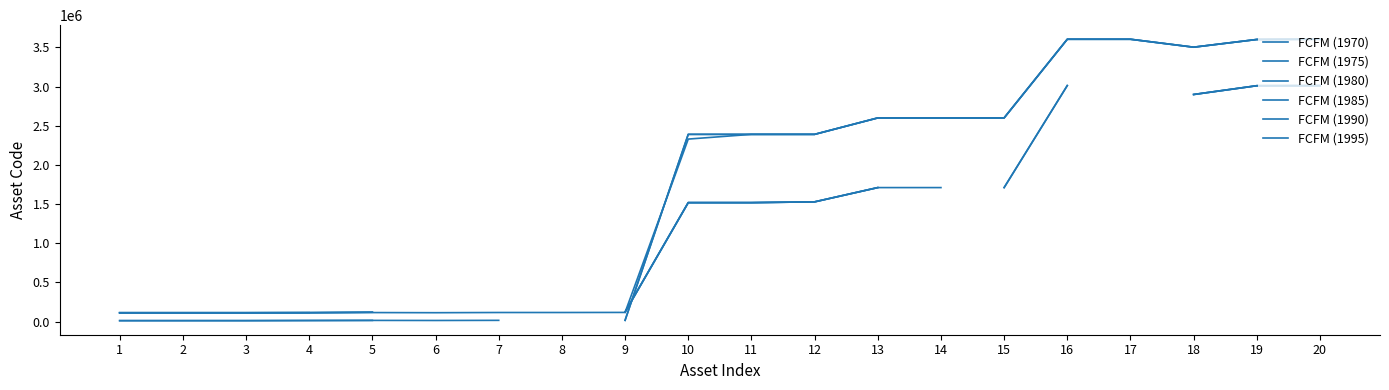

What is the difference between the maximum and second lowest values in the FCFM (1990) series?

2897999.0